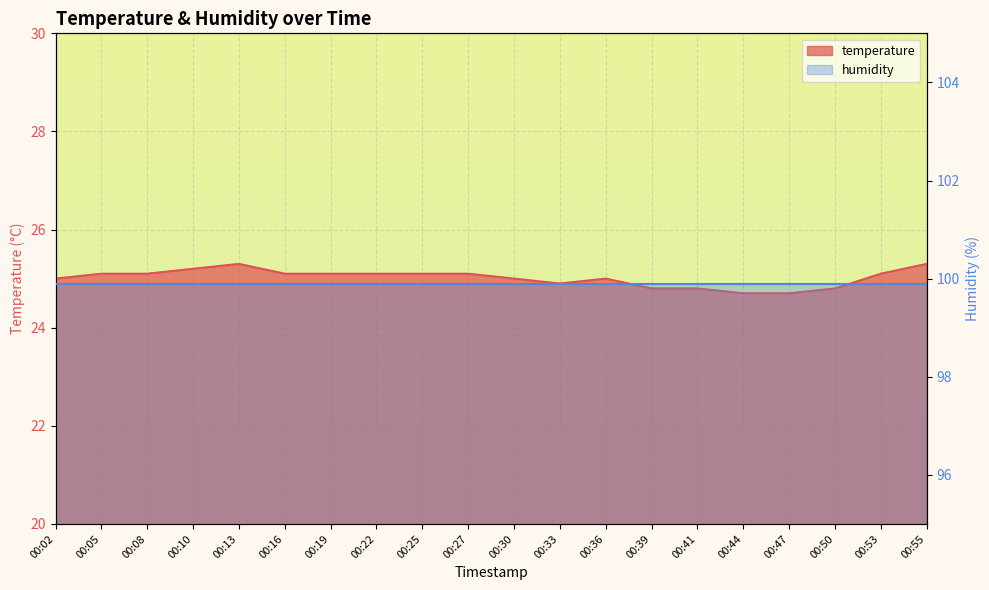

Is it true that the value at 00:36 is 25.0?

True